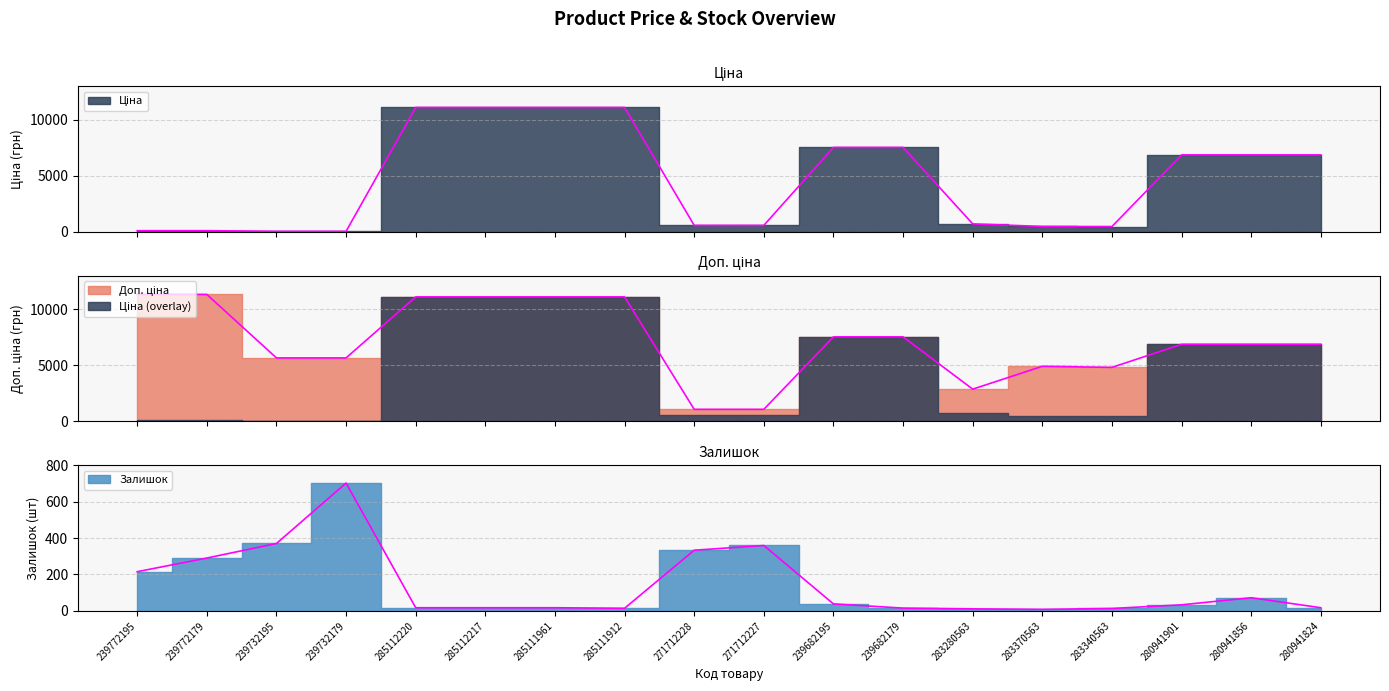

In Ціна, how many points are lower than both neighbors (excluding endpoints)?

1